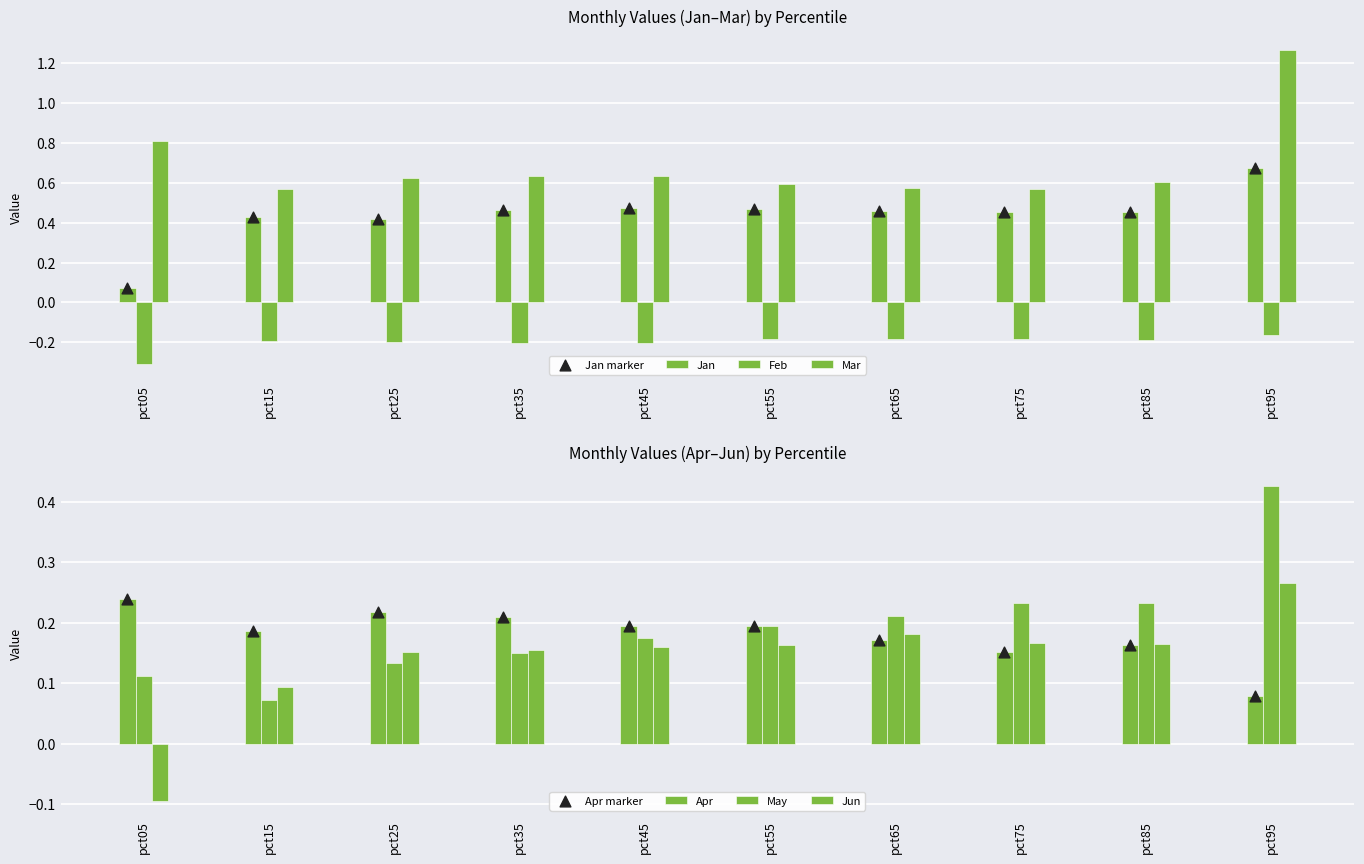

At how many categories does at least one series exceed 1?

1